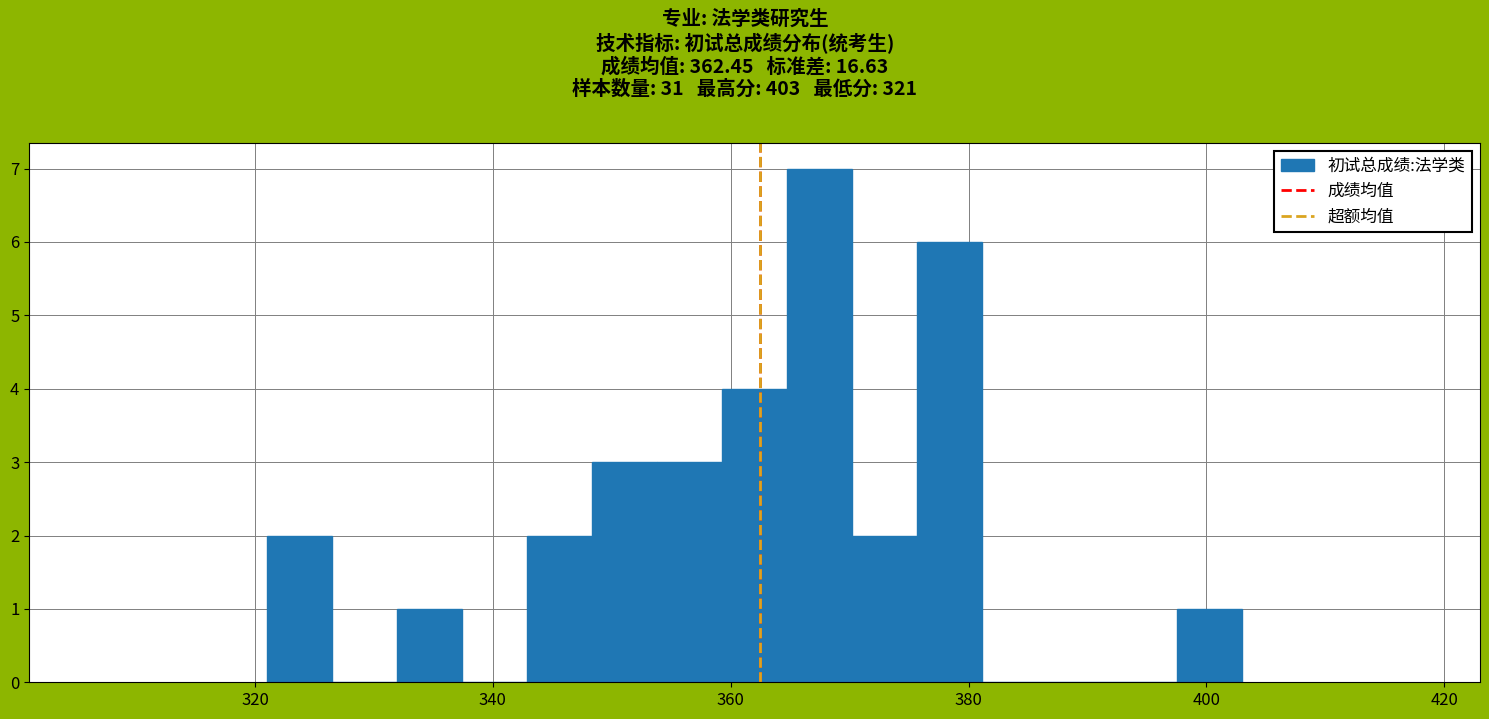

Around what value on the x-axis is the tallest bar? Give the approximate position of its centre, as read against the axis.

368